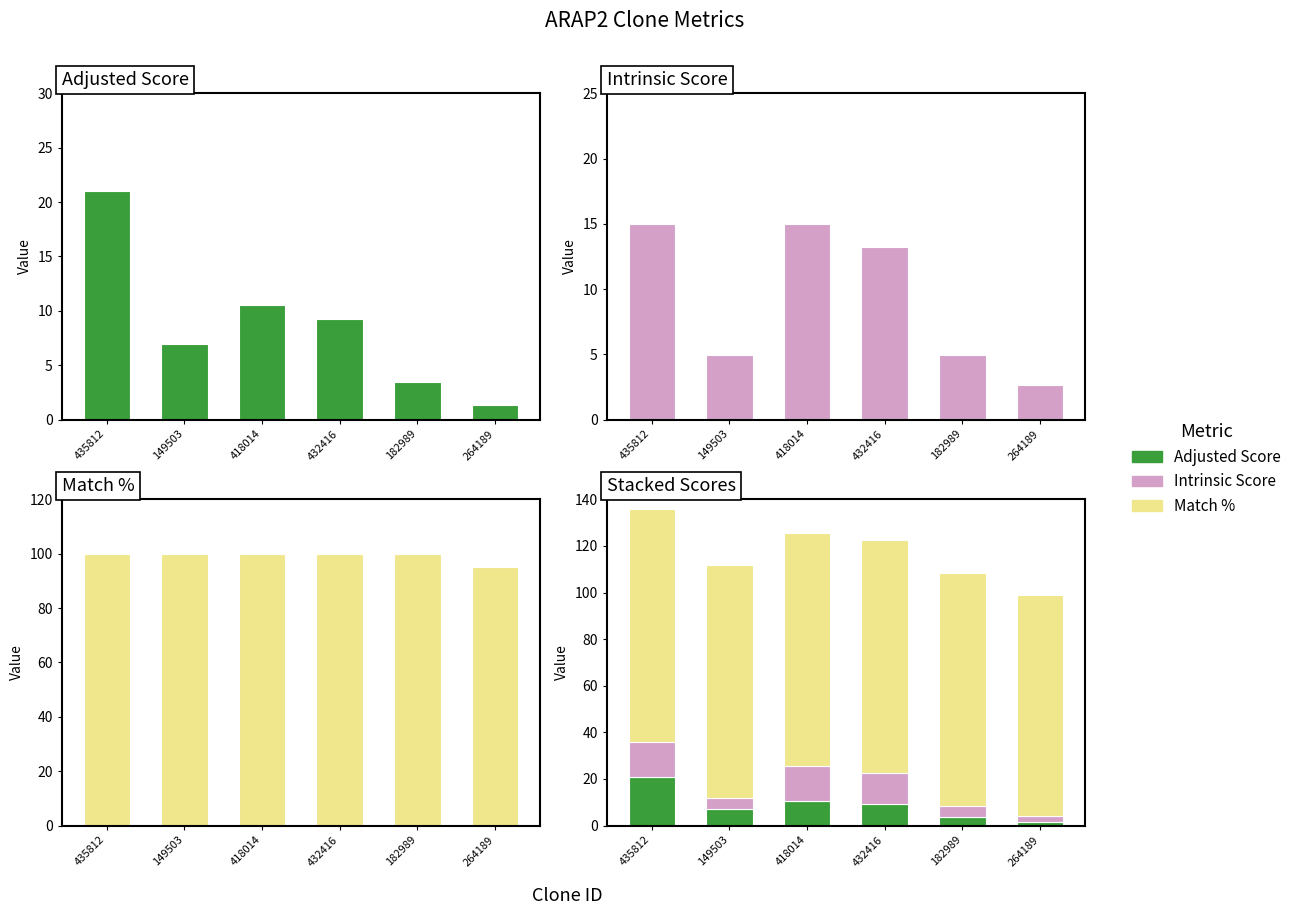

What is the total value across all series at 149503?

111.9